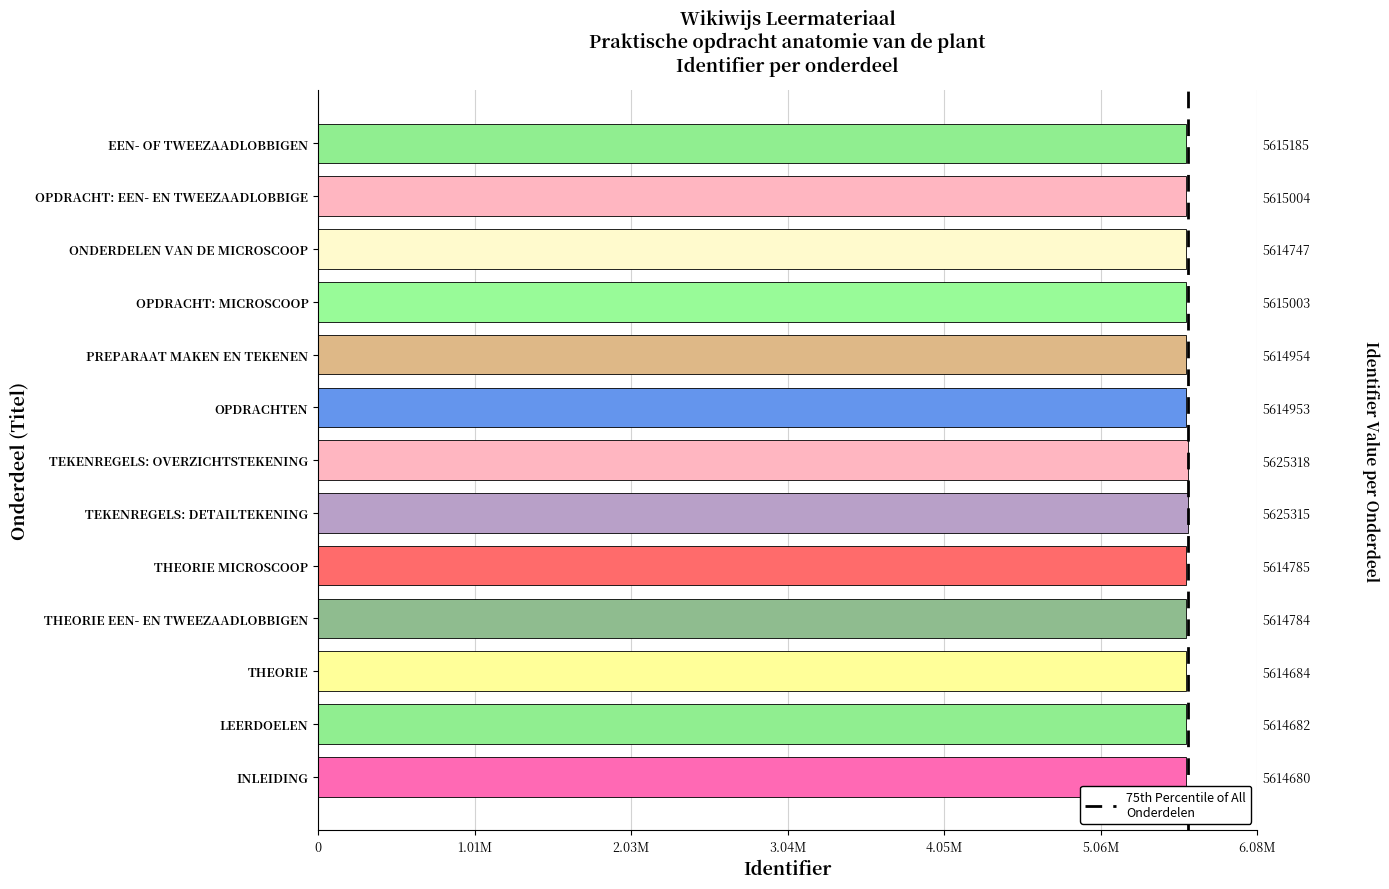

What is the label of the 13th bar from the right?

INLEIDING